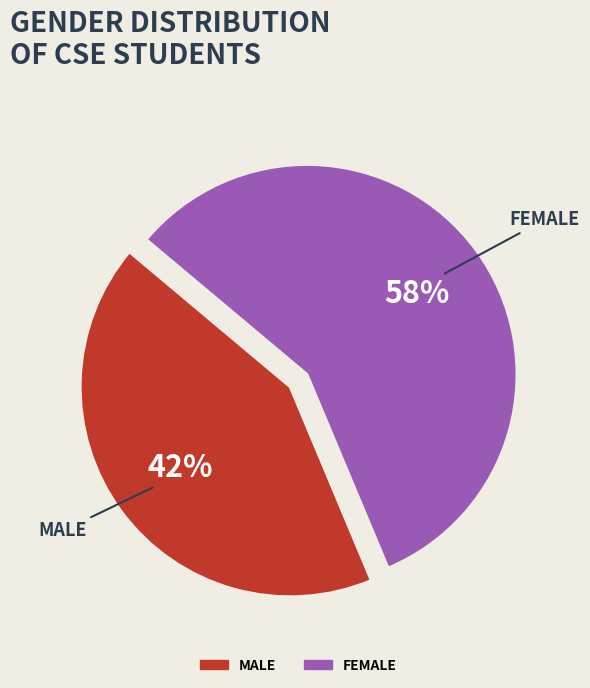

To the nearest percent, what is the average slice percentage?

50%